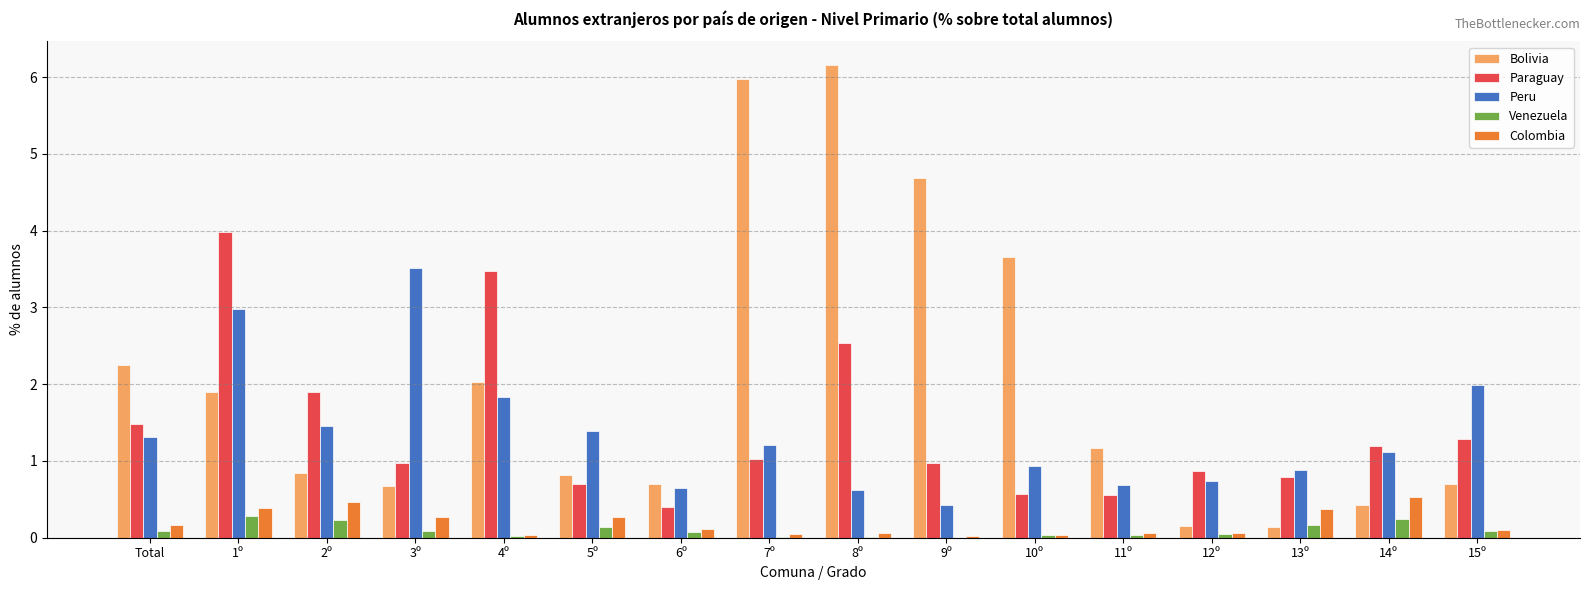

What is the greatest value displayed?

6.2